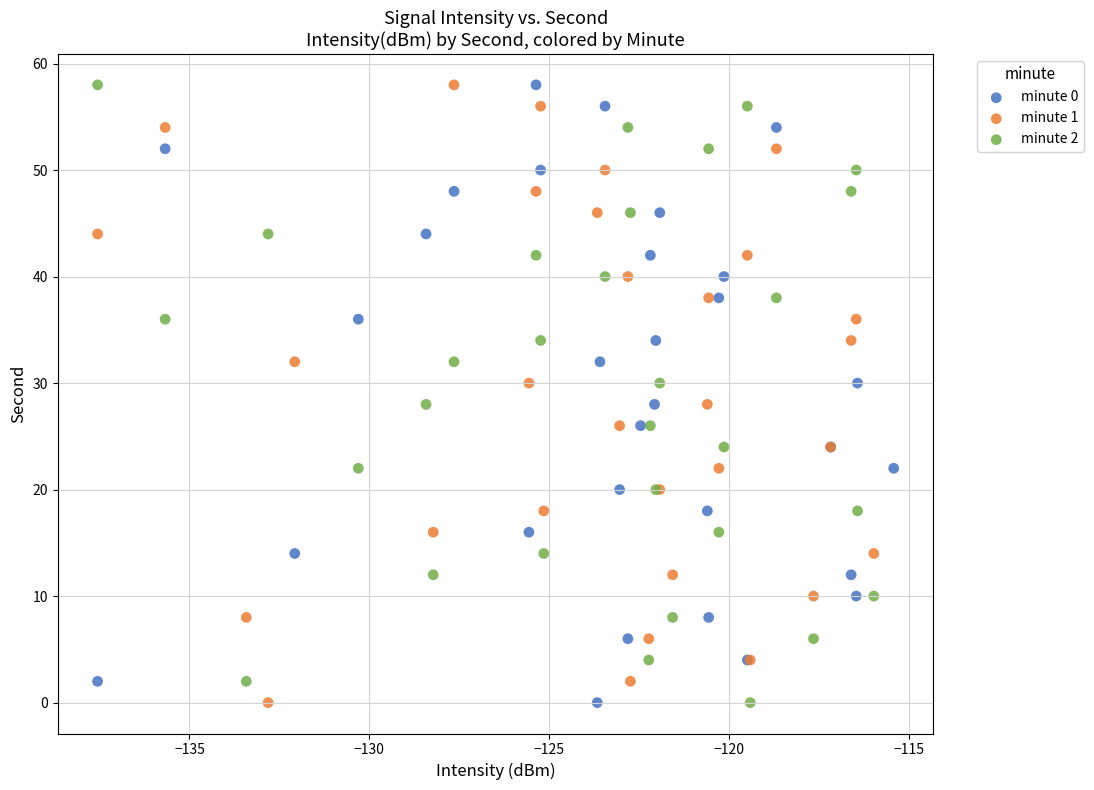

What are all the series names shown in the legend?

minute 0, minute 1, minute 2